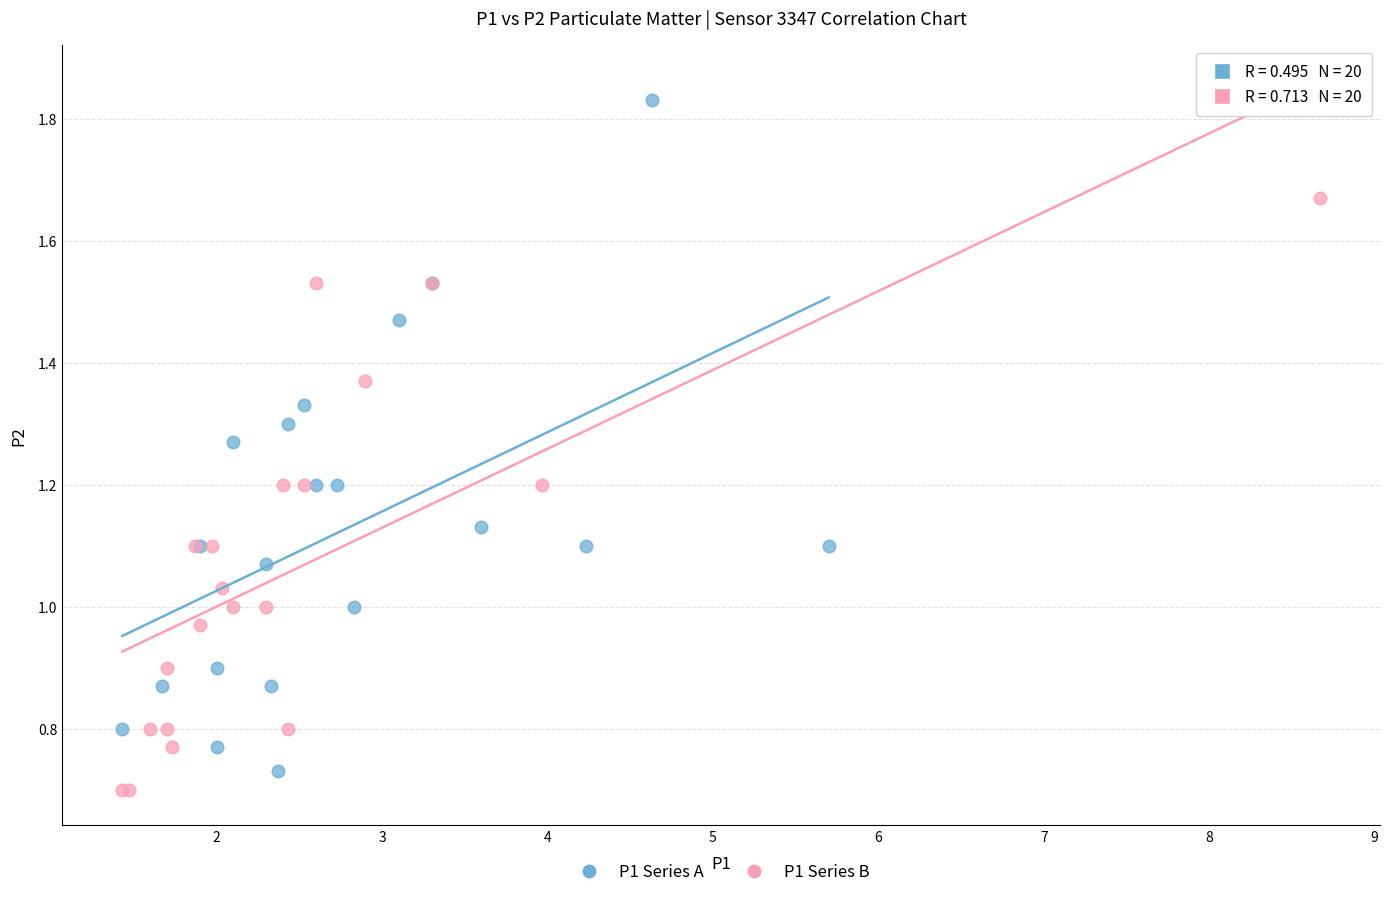

Which series has the largest Y range (max minus min)?

P1 Series A